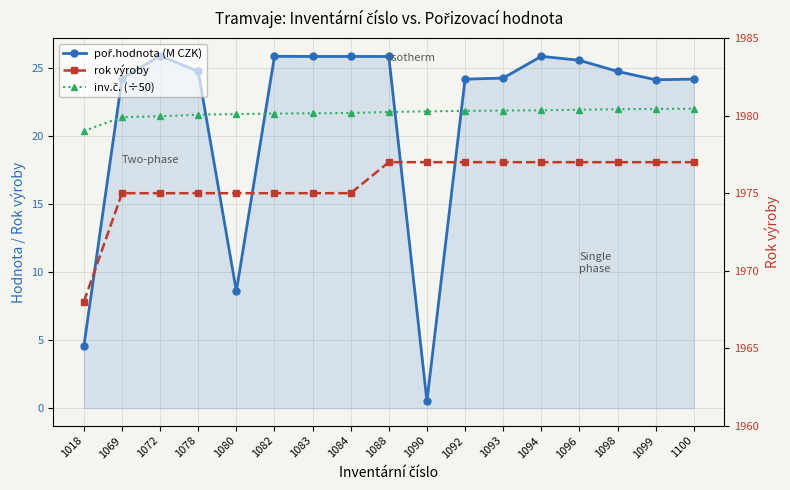

True or false: inv.č. (÷50) has more than 0 interior local peaks.

False